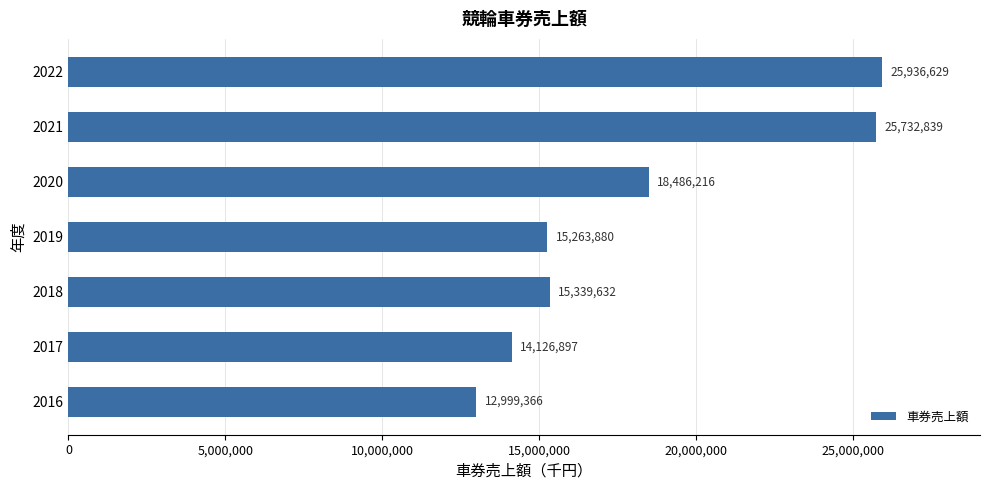

Rank the categories by value from lowest to highest.

2016, 2017, 2019, 2018, 2020, 2021, 2022